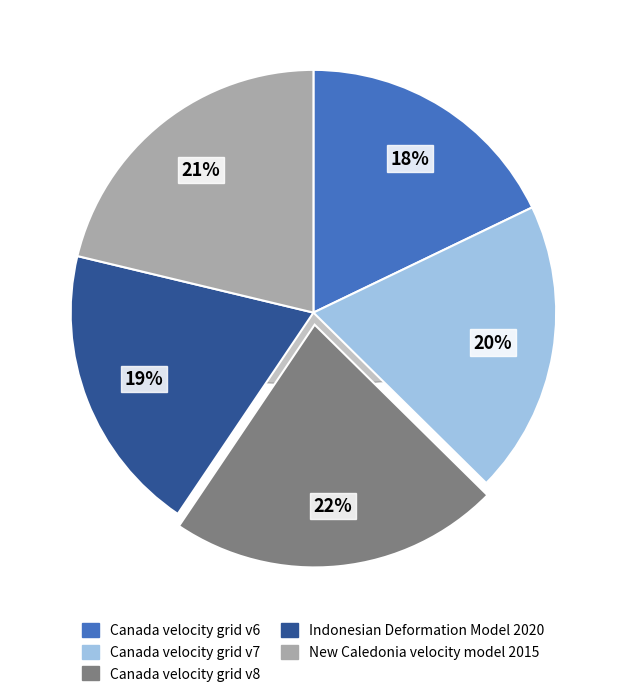

How many segments does this pie chart have?

5